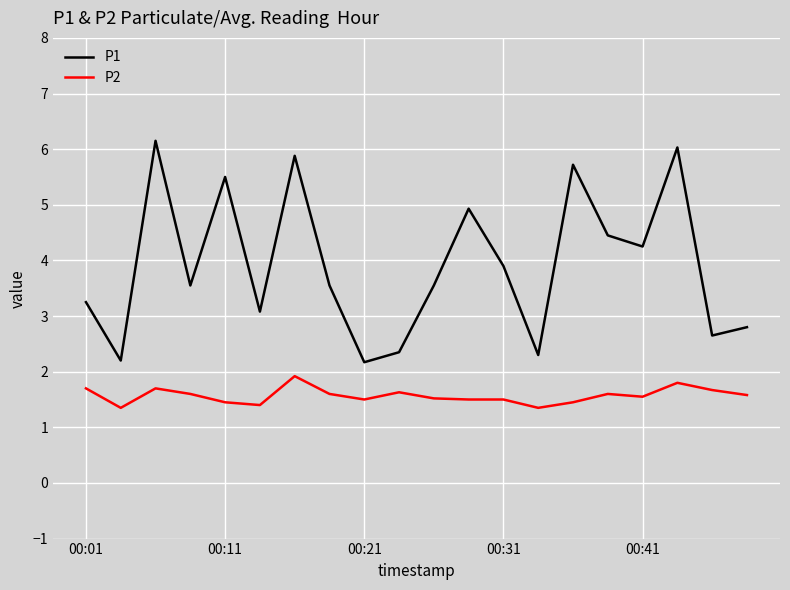

What is the difference between the maximum and minimum values in the P1 series?

4.0